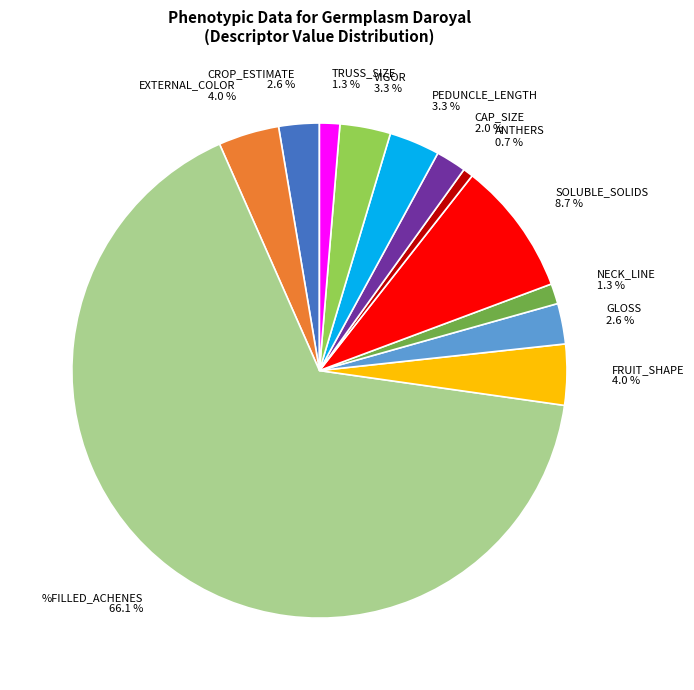

What percentage is the GLOSS slice, to the nearest percent?

3%